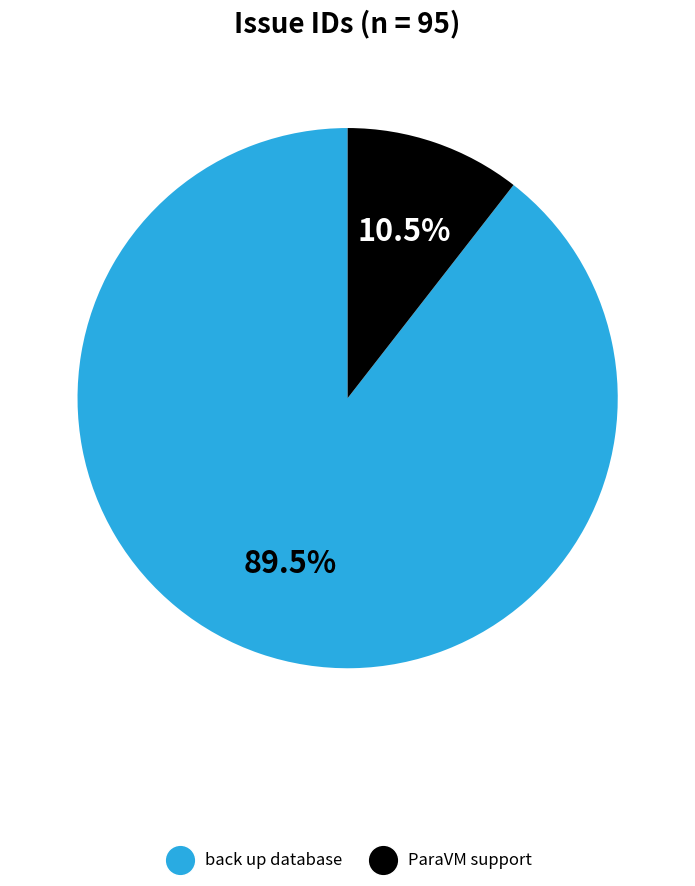

What is the smallest slice in the pie chart?

ParaVM support